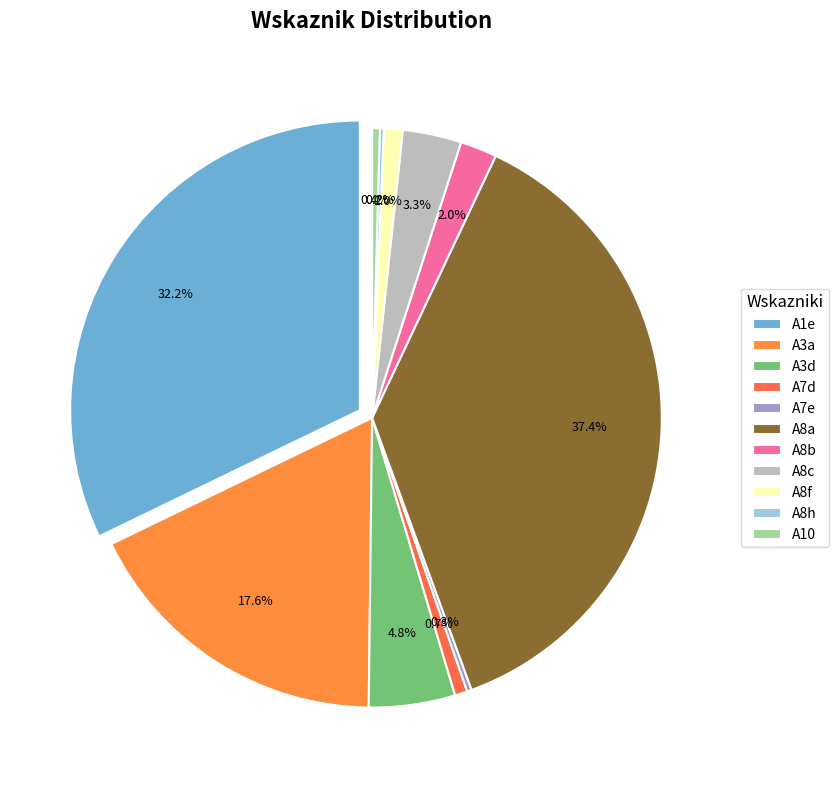

Rank the categories by value from lowest to highest.

A8h, A7e, A10, A7d, A8f, A8b, A8c, A3d, A3a, A1e, A8a